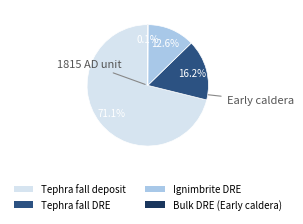

Does Tephra fall deposit account for over 50% of the chart?

Yes